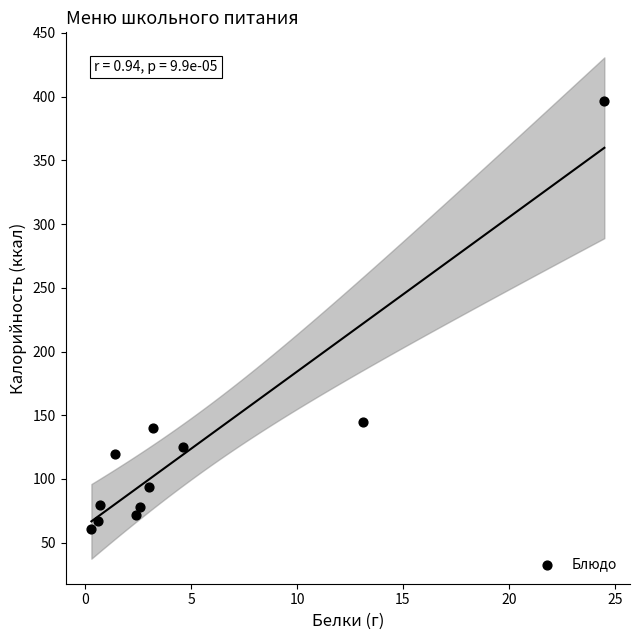

What is the range of X values (max minus min)?

24.2